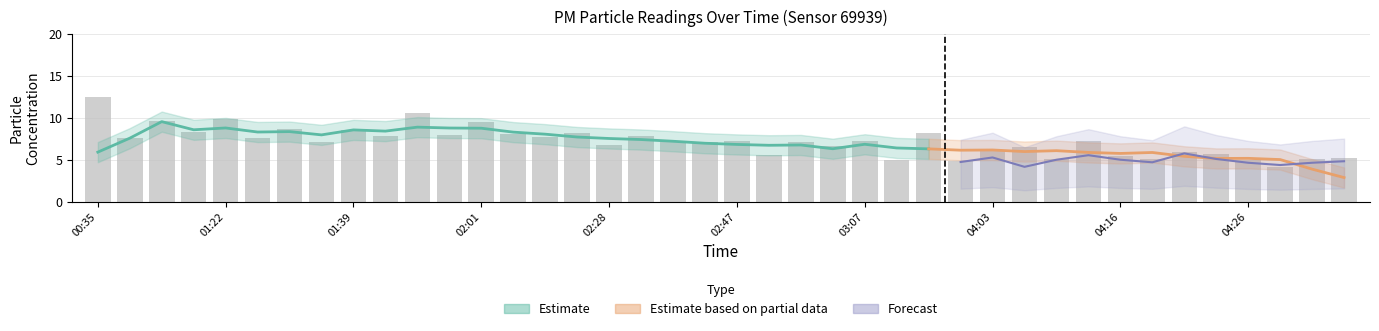

Are the bars horizontal?

No